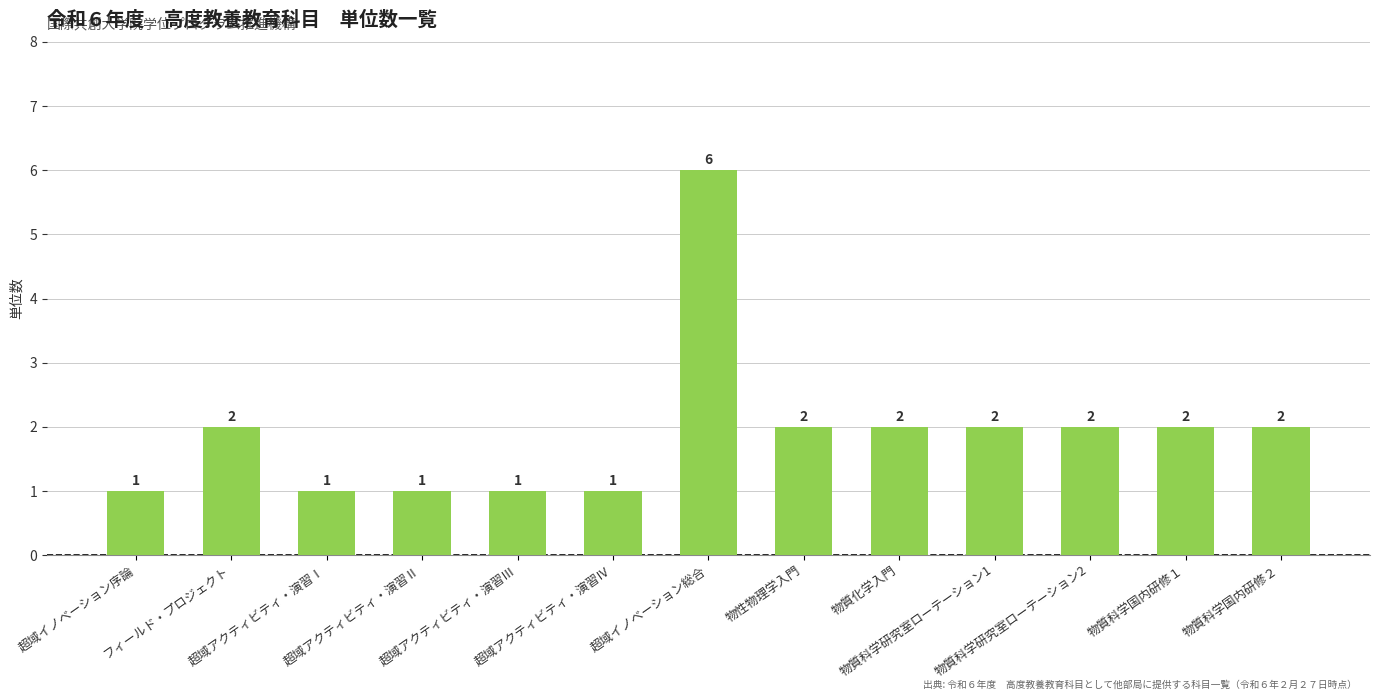

Count the values in the range 1 to 2.

12